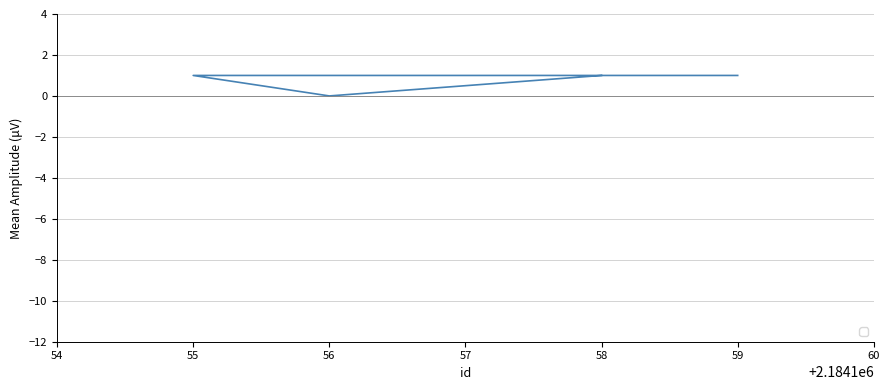

How many points are lower than both their immediate neighbors (excluding endpoints)?

1